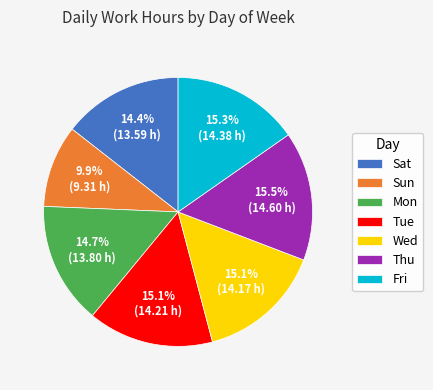

The Sun slice represents 10% of the pie. True or false?

True